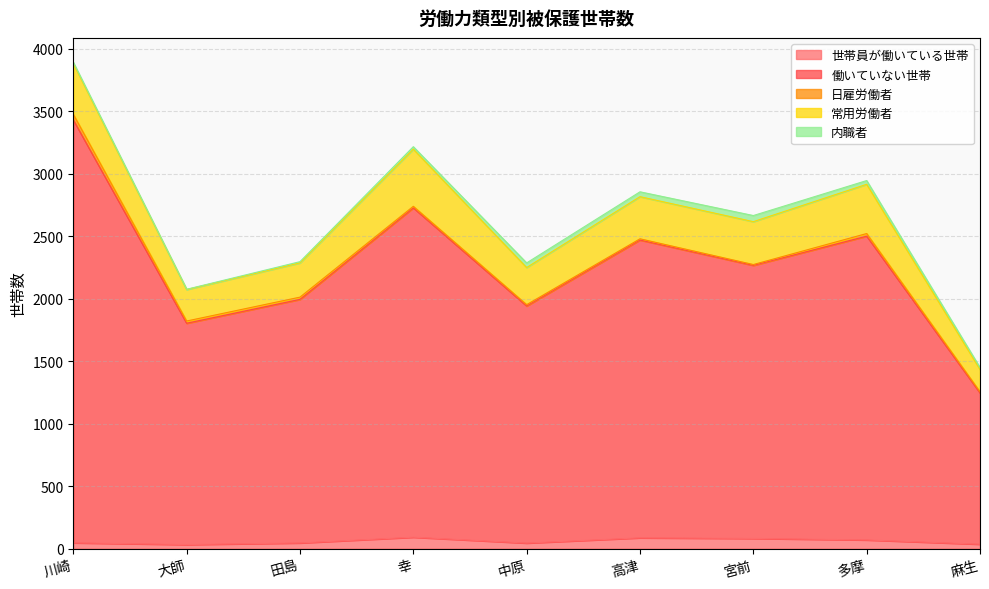

Which category has the lowest value in the 世帯員が働いている世帯 series?

大師